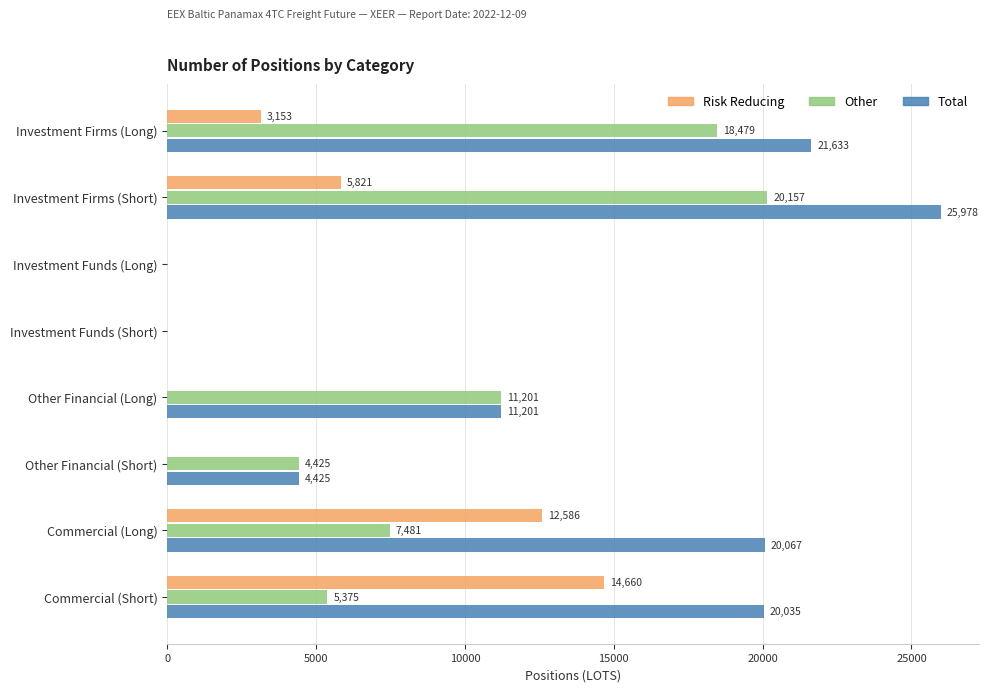

Is it true that Other equals 13422.9 at Investment Funds (Short)?

False